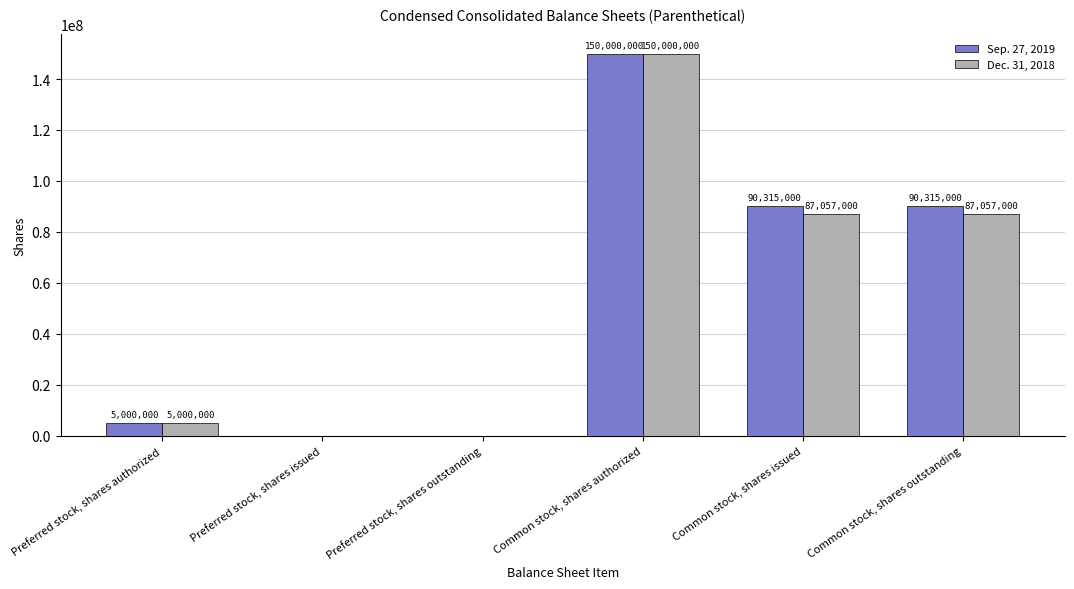

How many groups of bars are there?

6